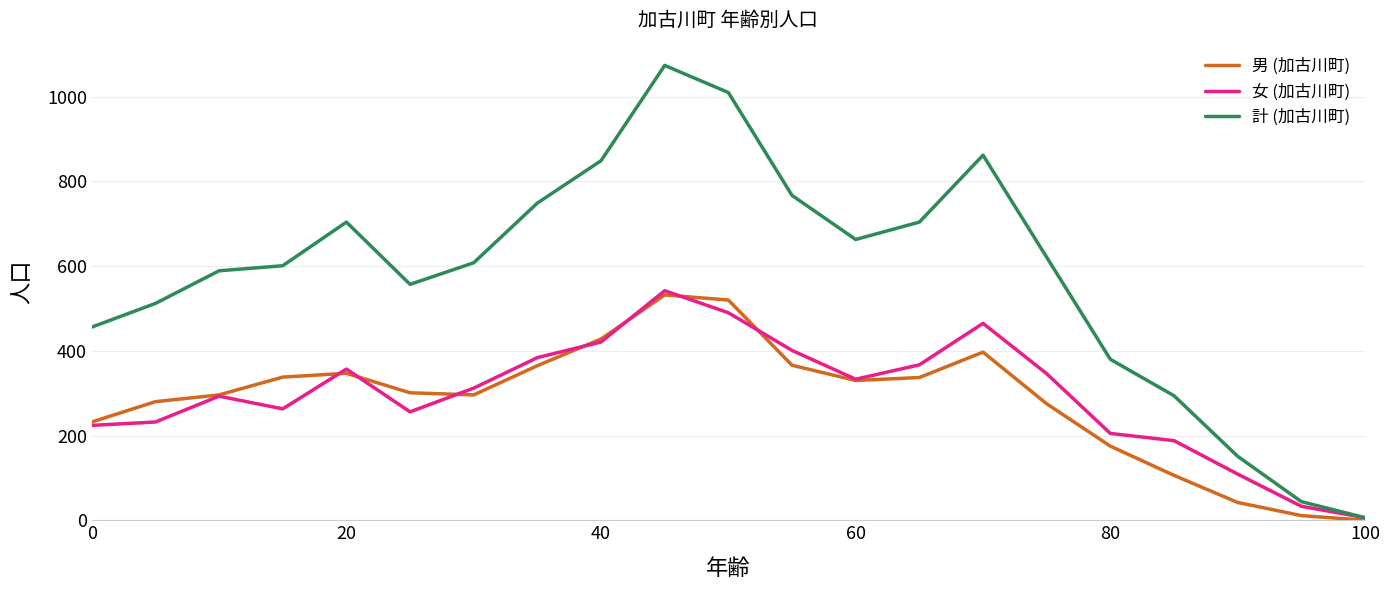

What is the maximum value for 計 (加古川町)?

1074